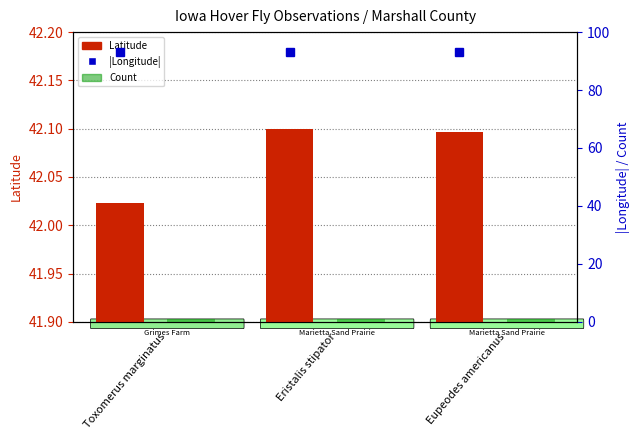

Which category has the lowest value across all series?

Toxomerus marginatus